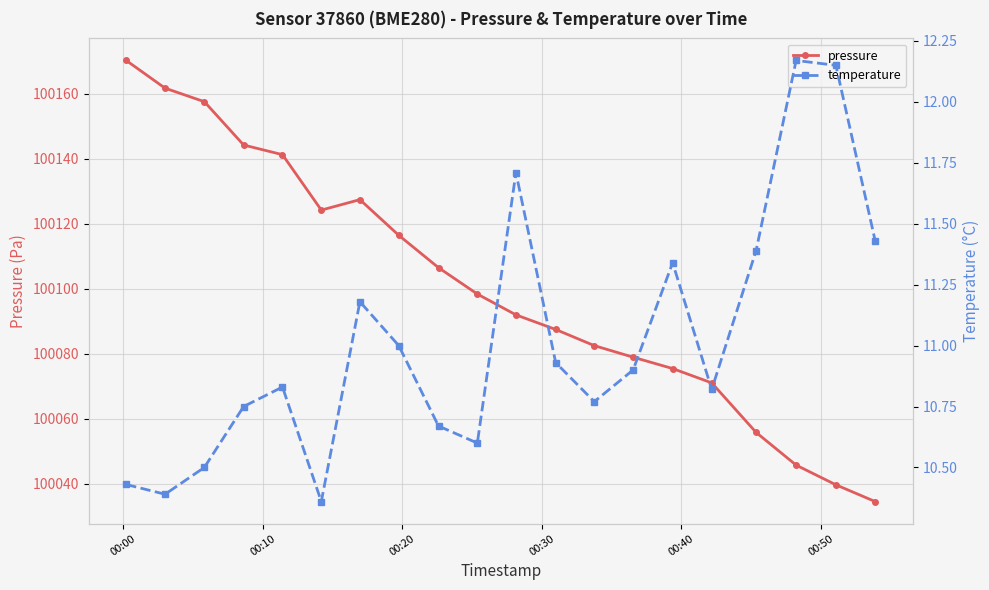

At how many categories does at least one series exceed 75320?

20